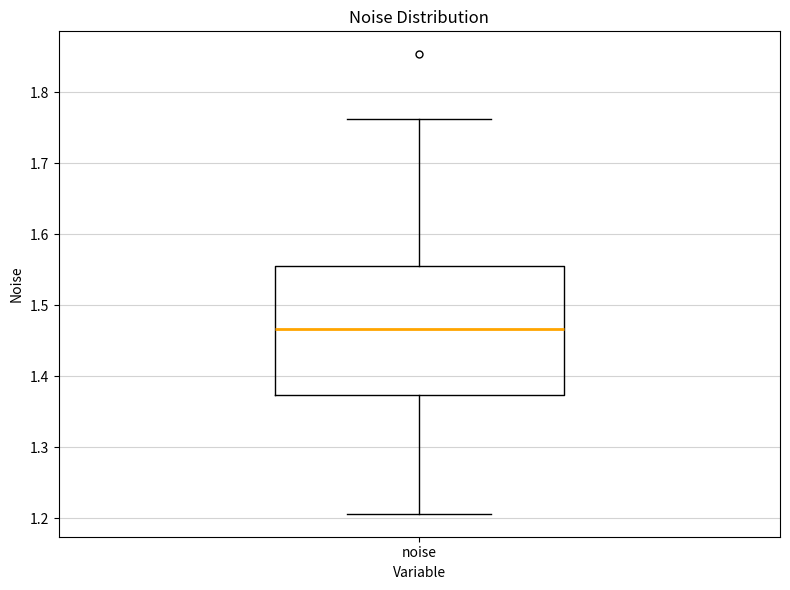

Where does the median line of the box for noise sit on the y-axis? The values are not printed on the chart, so give them approximately, as read against the axis.

1.47